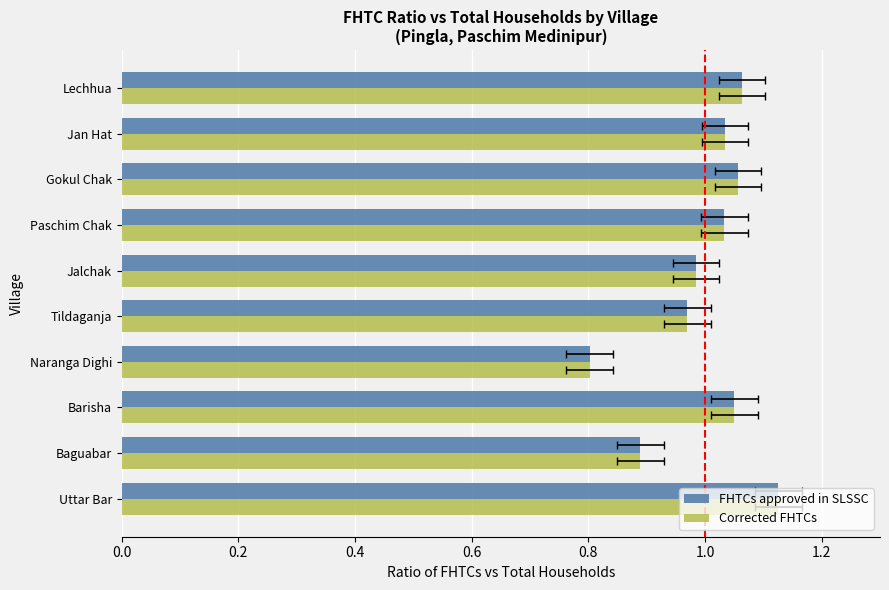

Is the value of Corrected FHTCs at Naranga Dighi greater than the value of FHTCs approved in SLSSC at Paschim Chak?

No